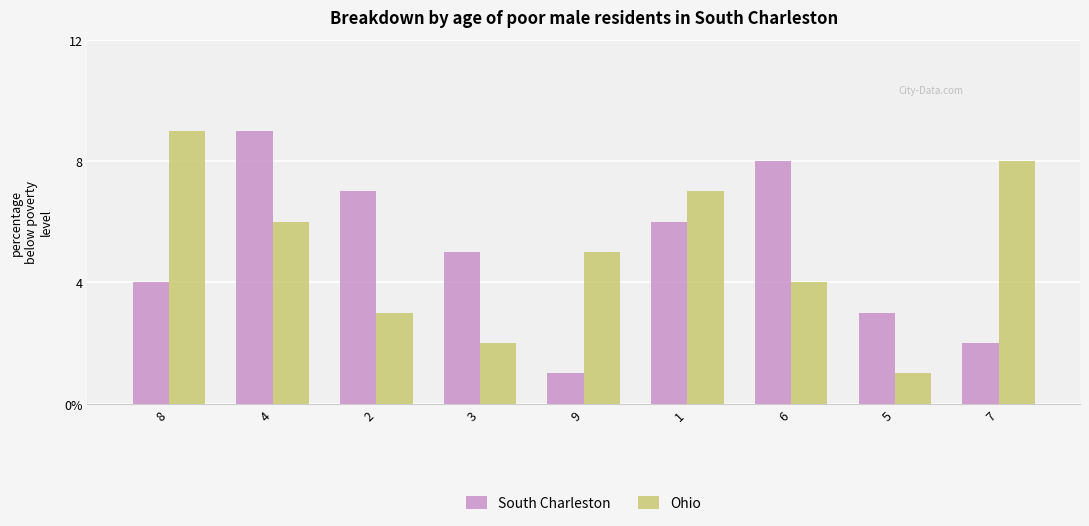

Reading left to right, extract all data points from this chart.

South Charleston: 8=4	4=9	2=7	3=5	9=1	1=6	6=8	5=3	7=2
Ohio: 8=9	4=6	2=3	3=2	9=5	1=7	6=4	5=1	7=8